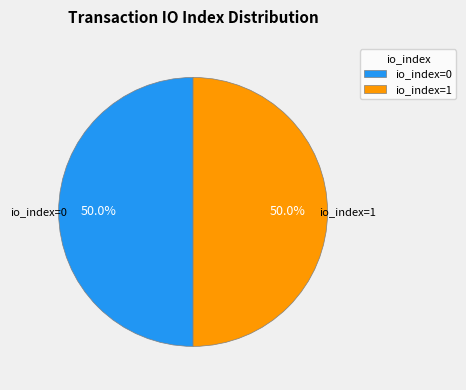

True or false: io_index=0 accounts for 1% of the total.

False